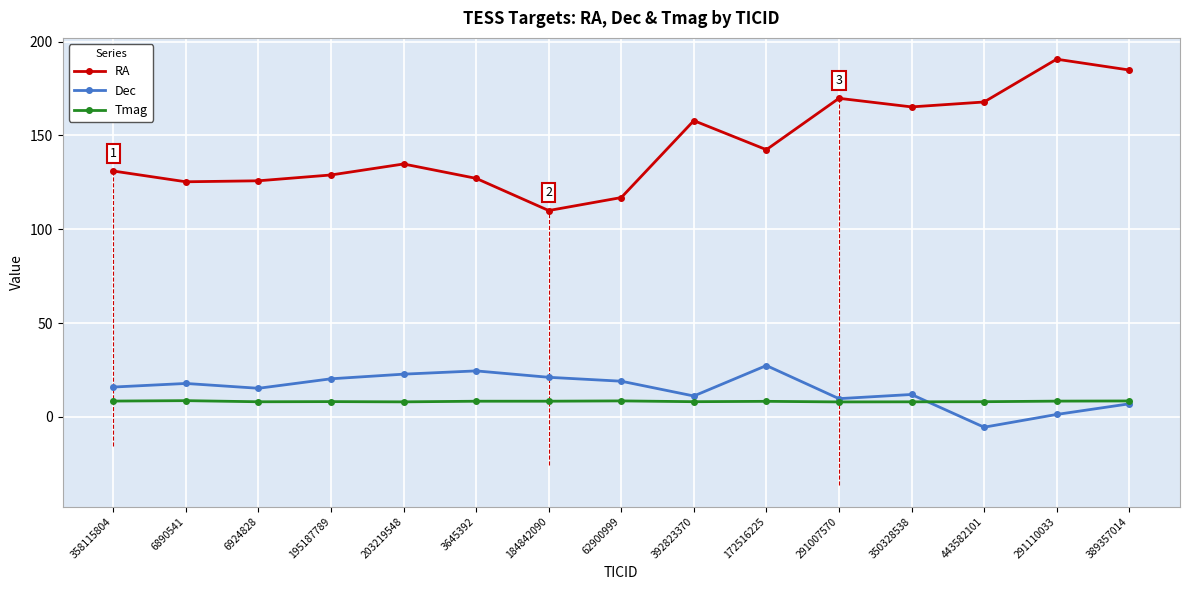

Which series has the largest total across all categories?

RA